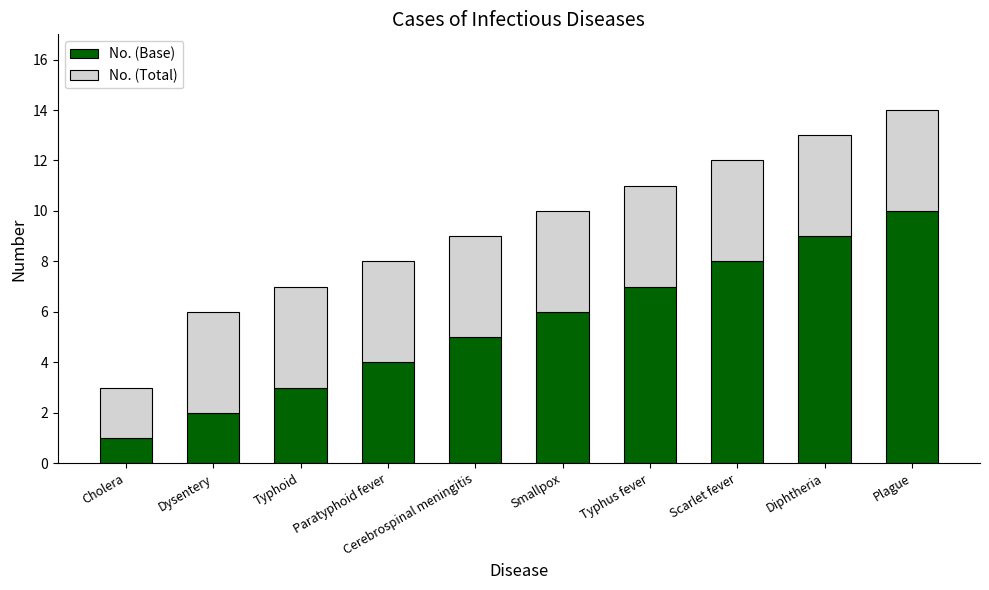

How many No. (Base) values are between 3 and 8?

6